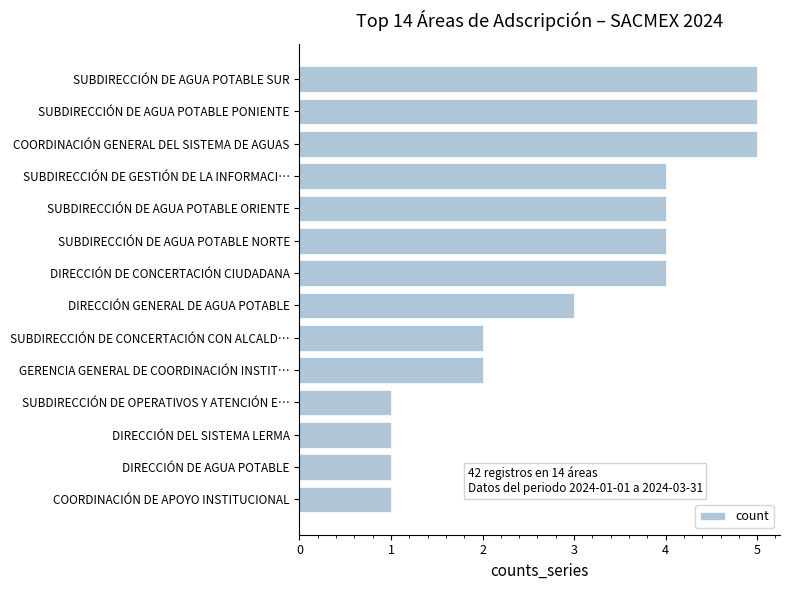

Reading bottom to top, list all the values displayed in this chart.

1	1	1	1	2	2	3	4	4	4	4	5	5	5